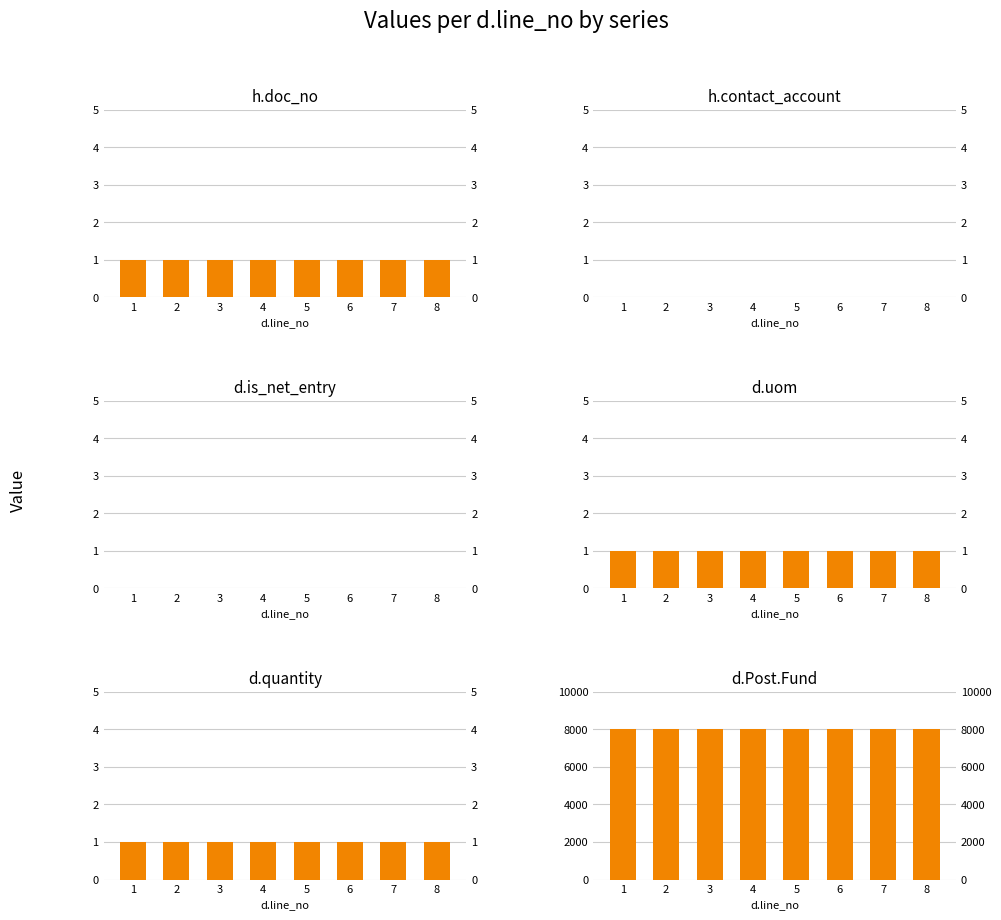

Between 6 and 7, which series saw the biggest shift?

h.doc_no